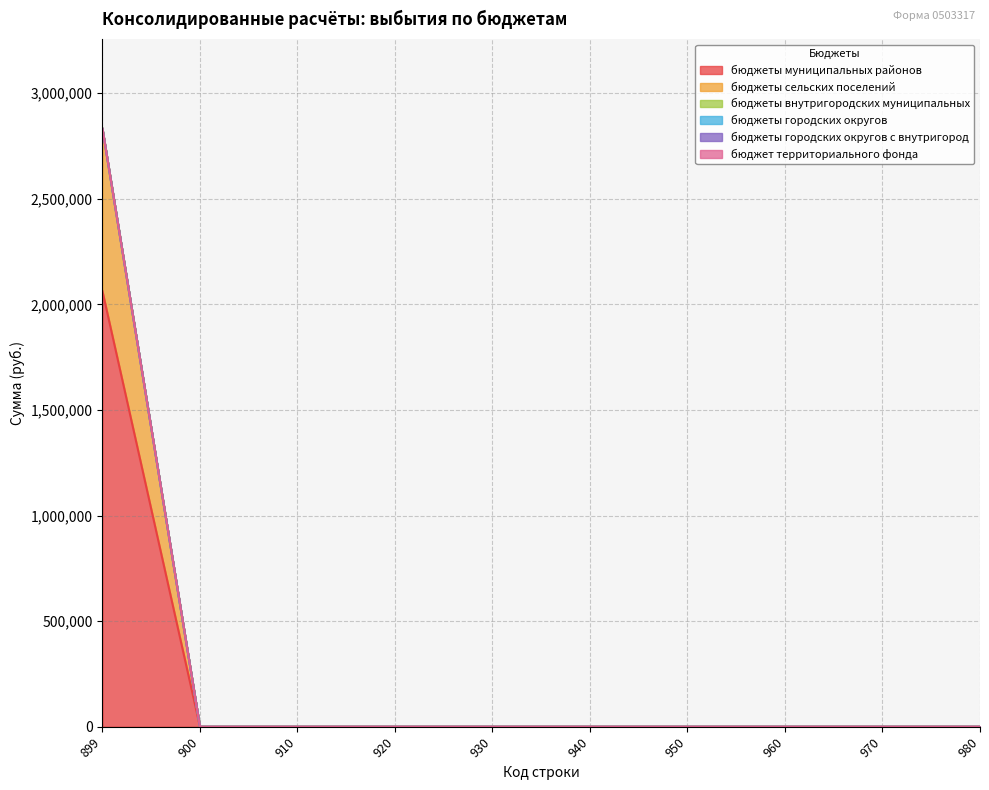

True or false: бюджеты городских округов and бюджеты городских округов с внутригород cross at least once.

False